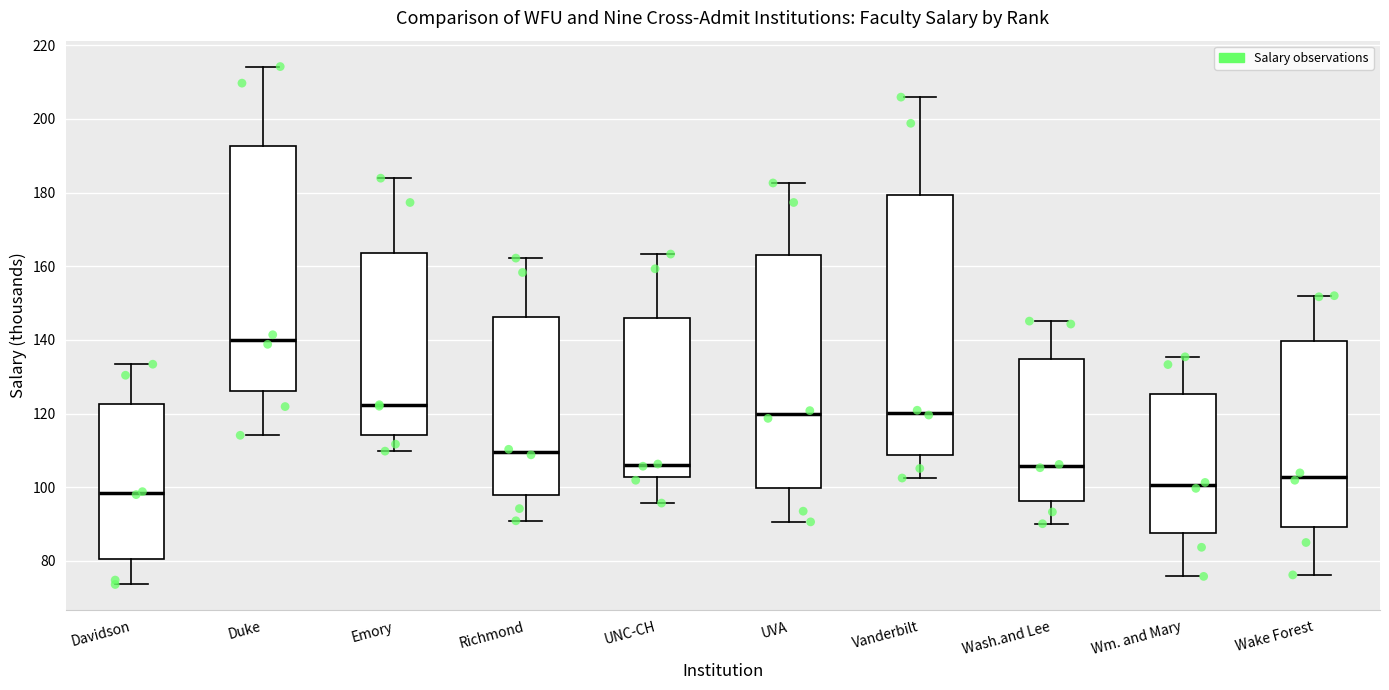

Reading left to right, transcribe this box plot: for each box, give where its median line is, the range the box spans, and where its two whiskers end, as read against the y-axis. The values are not printed on the chart, so give them approximately, as read against the axis.

Davidson: median 98, box 80 to 122, whiskers 74 to 134
Duke: median 140, box 126 to 192, whiskers 114 to 214
Emory: median 122, box 114 to 164, whiskers 110 to 184
Richmond: median 110, box 98 to 146, whiskers 90 to 162
UNC-CH: median 106, box 102 to 146, whiskers 96 to 164
UVA: median 120, box 100 to 164, whiskers 90 to 182
Vanderbilt: median 120, box 108 to 180, whiskers 102 to 206
Wash.and Lee: median 106, box 96 to 134, whiskers 90 to 146
Wm. and Mary: median 100, box 88 to 126, whiskers 76 to 136
Wake Forest: median 102, box 90 to 140, whiskers 76 to 152